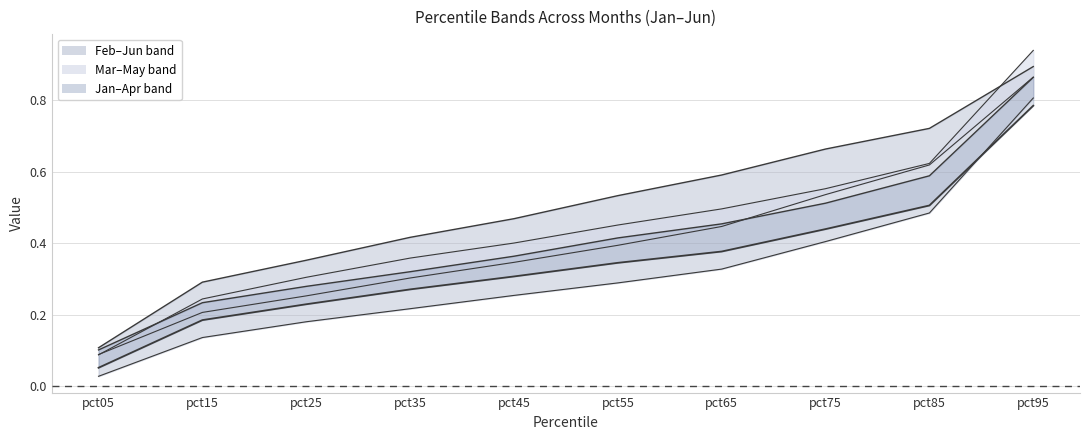

True or false: Jan has more than 0 points higher than both neighbors.

False